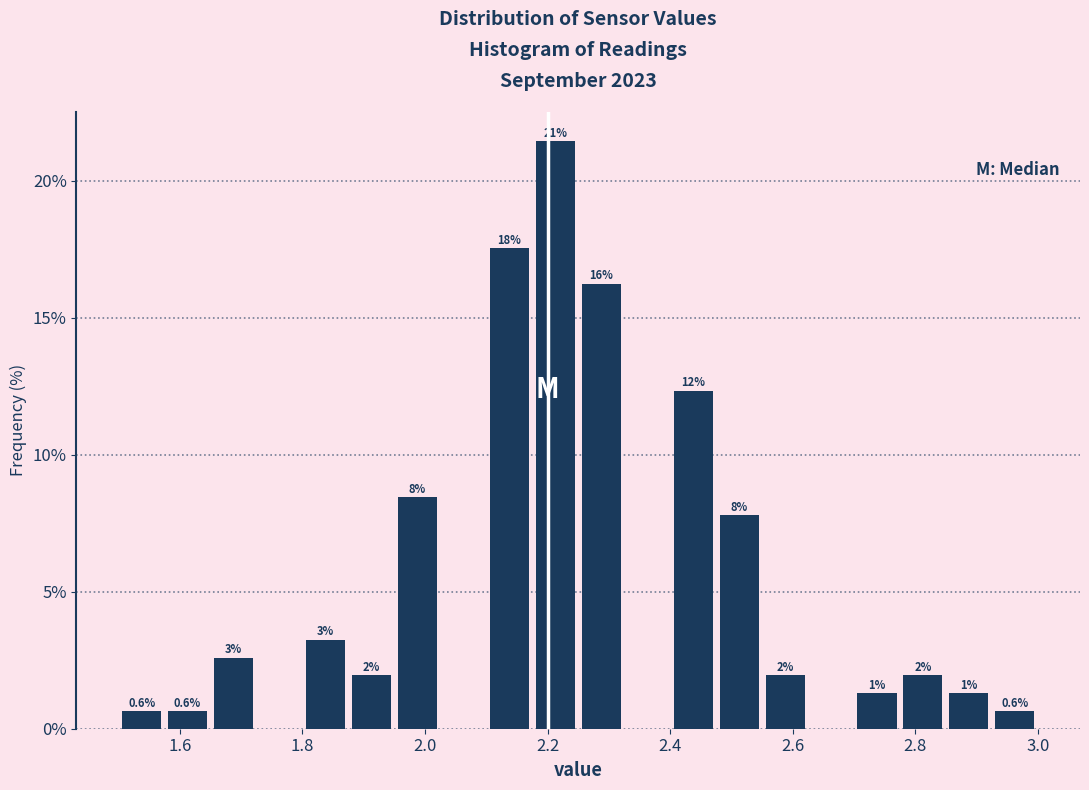

Read against the x-axis, roughly where is the centre of the tallest bar?

2.22